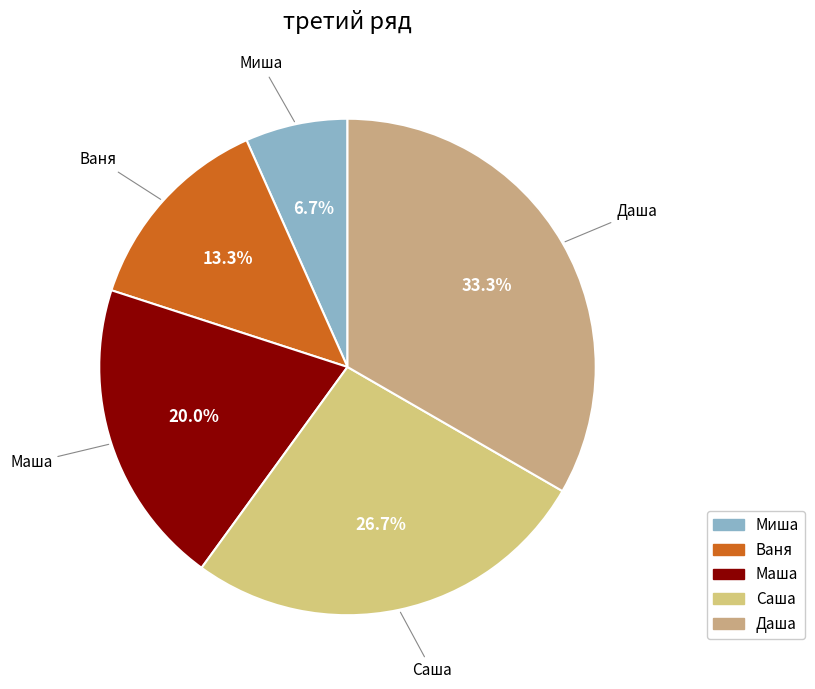

Rank the categories by value from lowest to highest.

Миша, Ваня, Маша, Саша, Даша